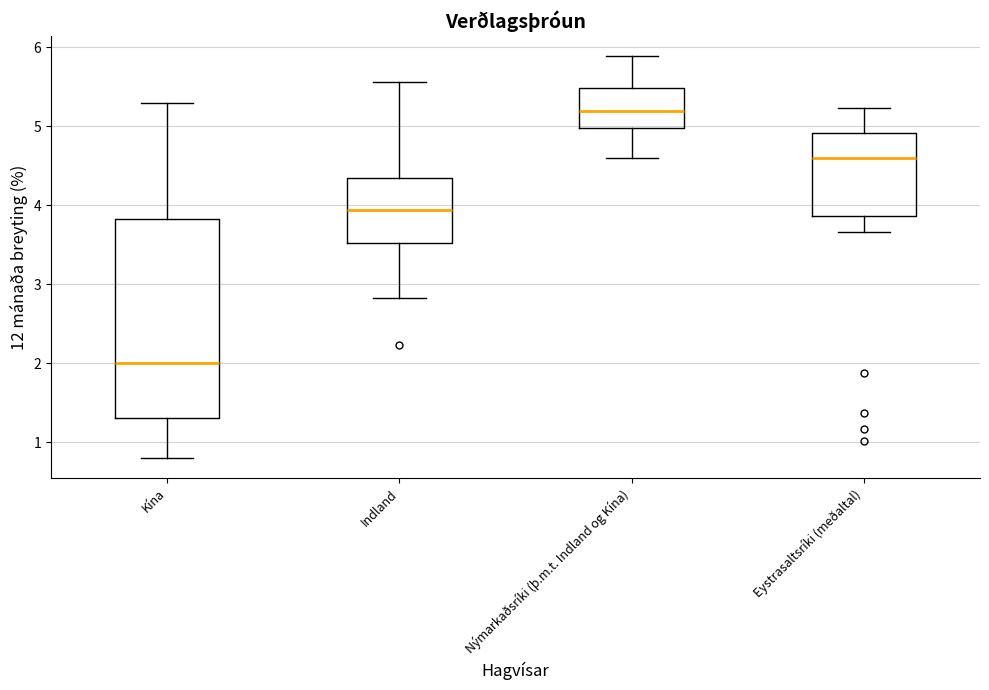

Which box's median line is the highest?

Nýmarkaðsríki (þ.m.t. Indland og Kína)